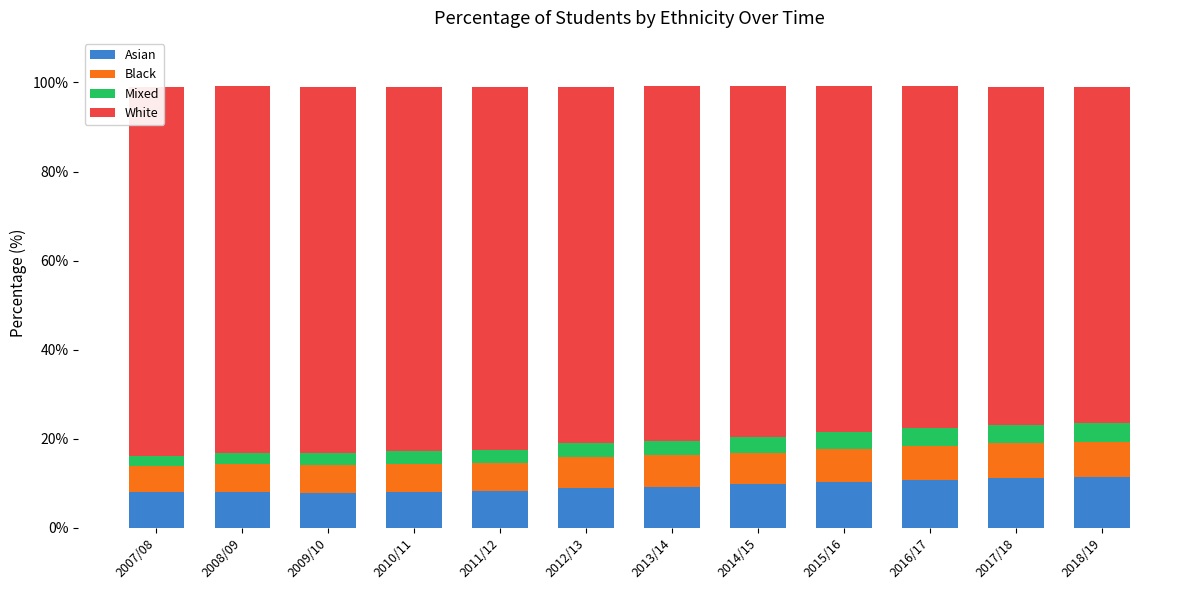

Rank the series at 2015/16 from highest to lowest value.

White, Asian, Black, Mixed